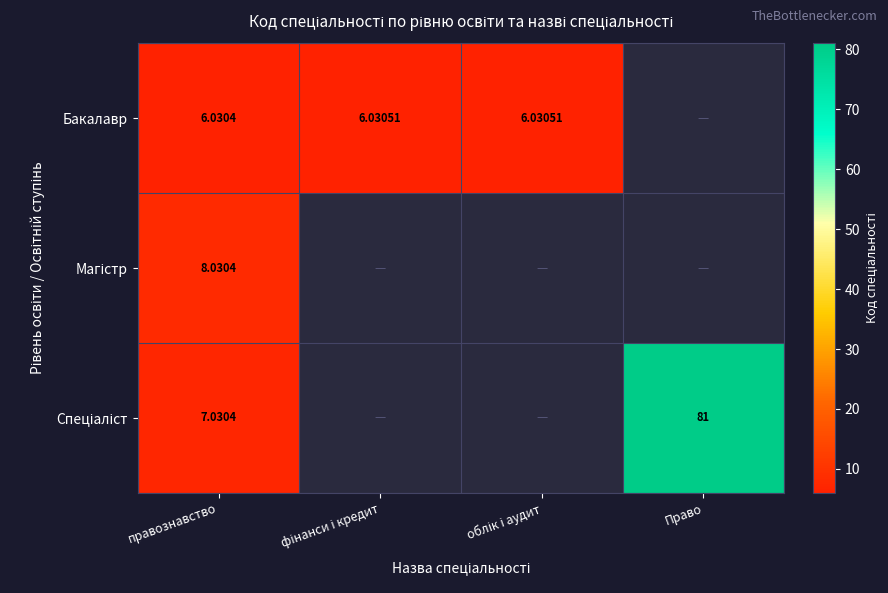

Which series has the largest range (max minus min)?

Спеціаліст